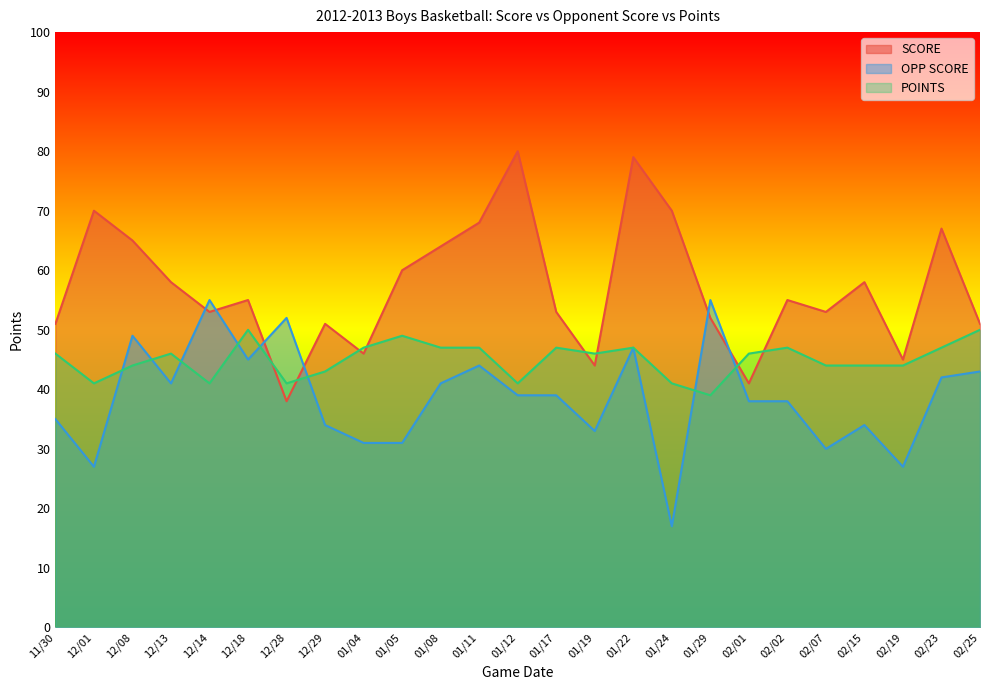

Rank the series by their maximum value, from highest to lowest.

SCORE, OPP SCORE, POINTS